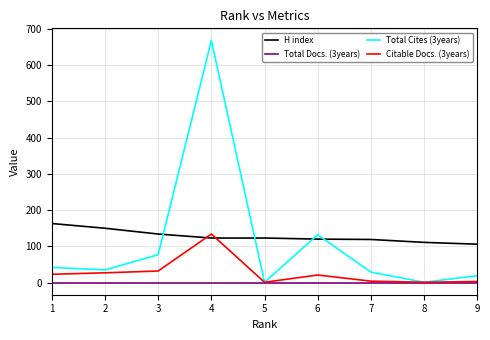

Which series ends up on top after the final intersection of Citable Docs. (3years) and H index?

H index